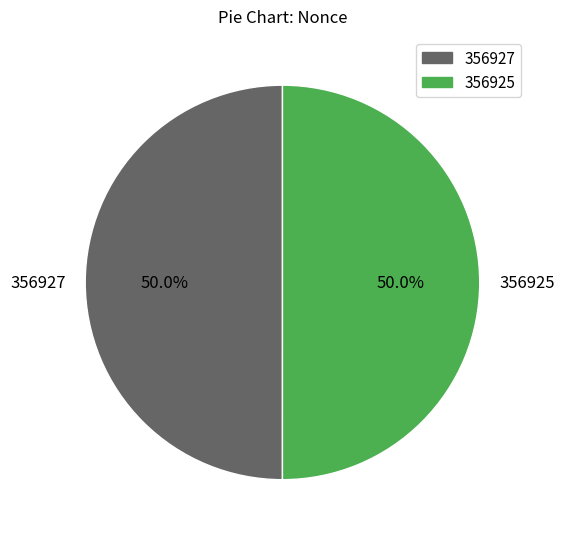

To the nearest percent, what is the difference between the largest and smallest slice percentages?

0%